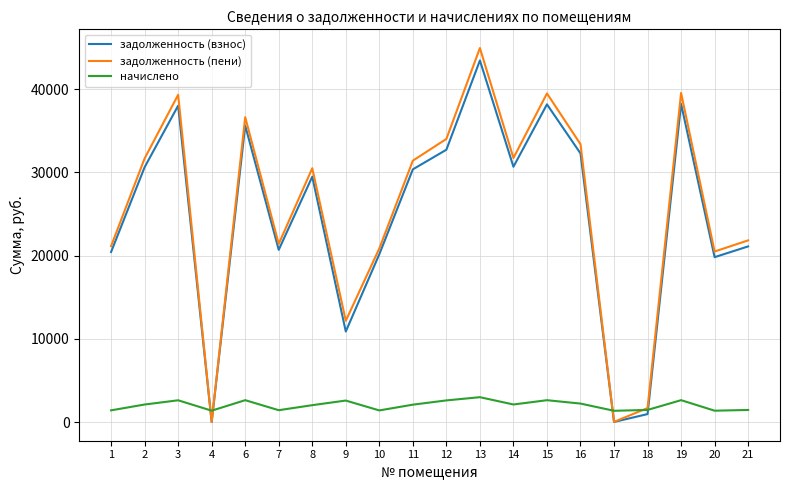

Where do задолженность (взнос) and начислено first cross each other?

3 and 4